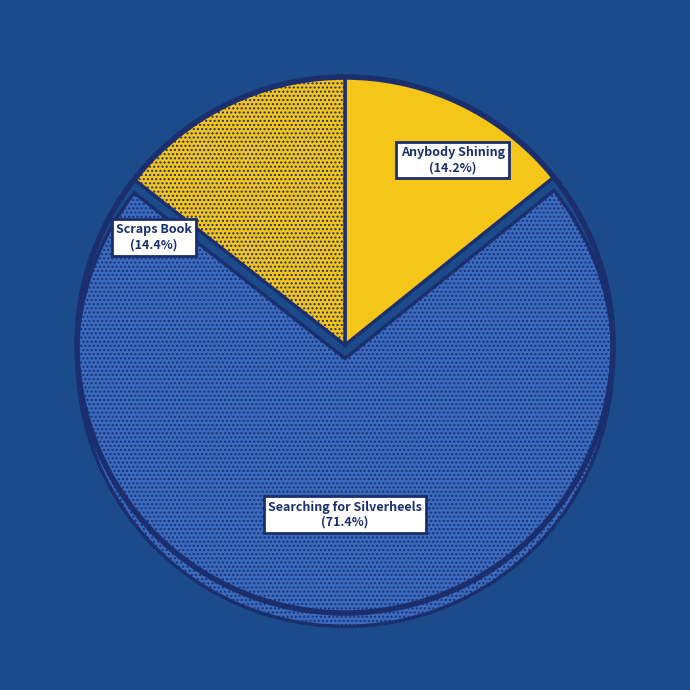

How much of the chart is everything except Scraps Book (83430962)?

85.6%